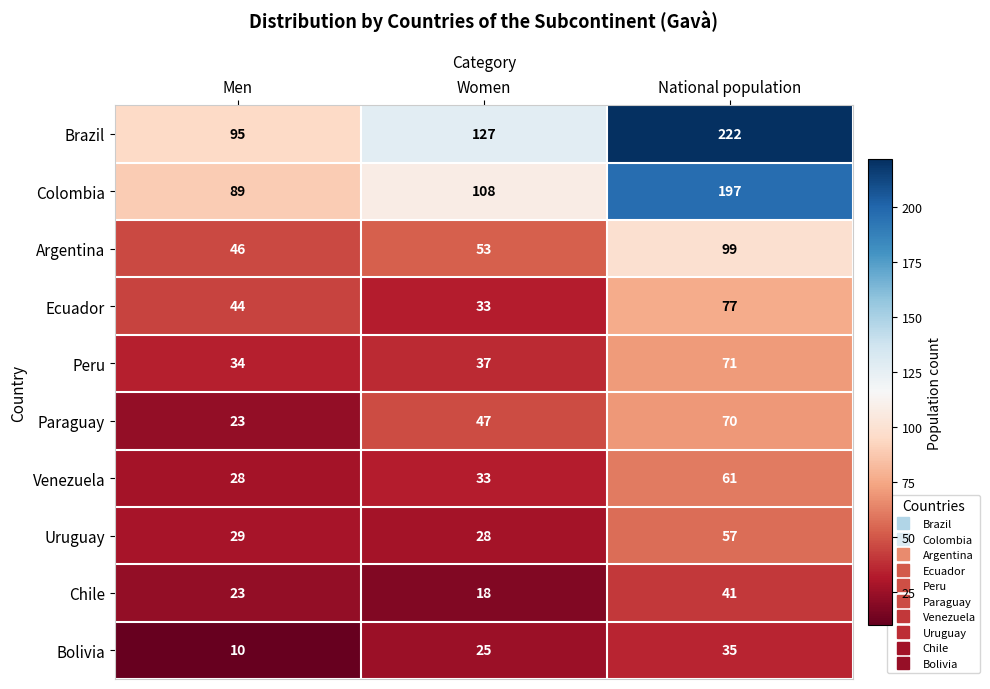

What is the greatest value displayed?

222